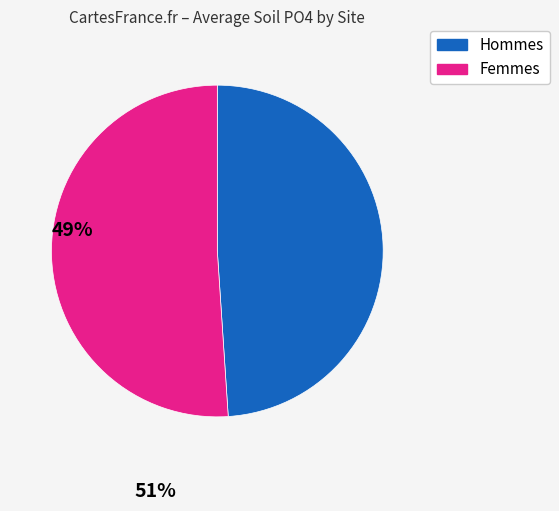

Is there any slice that represents more than half of the pie?

Yes